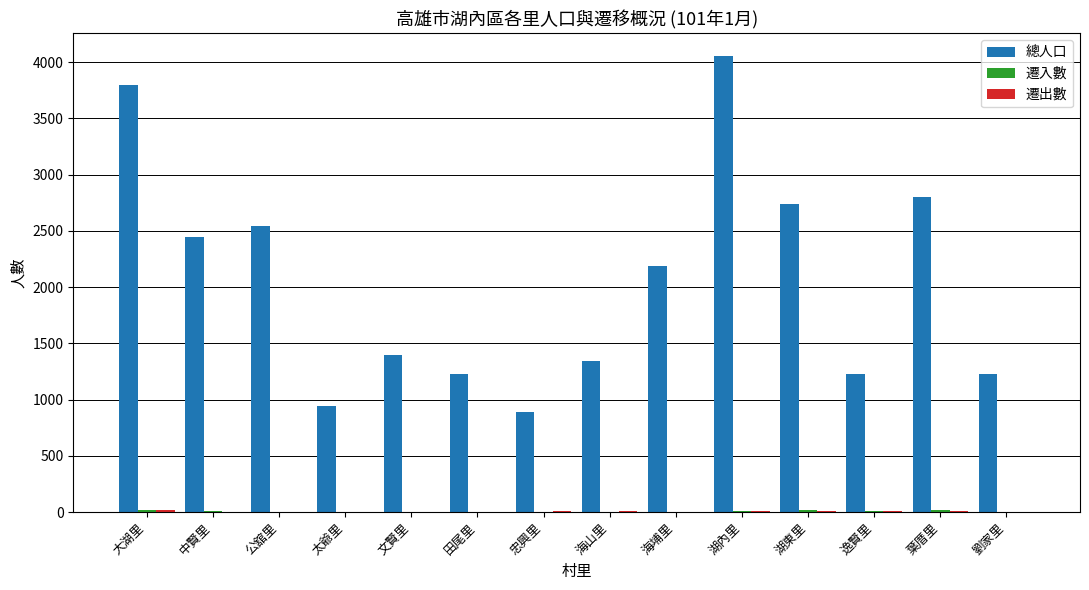

Which series has the largest total across all categories?

總人口